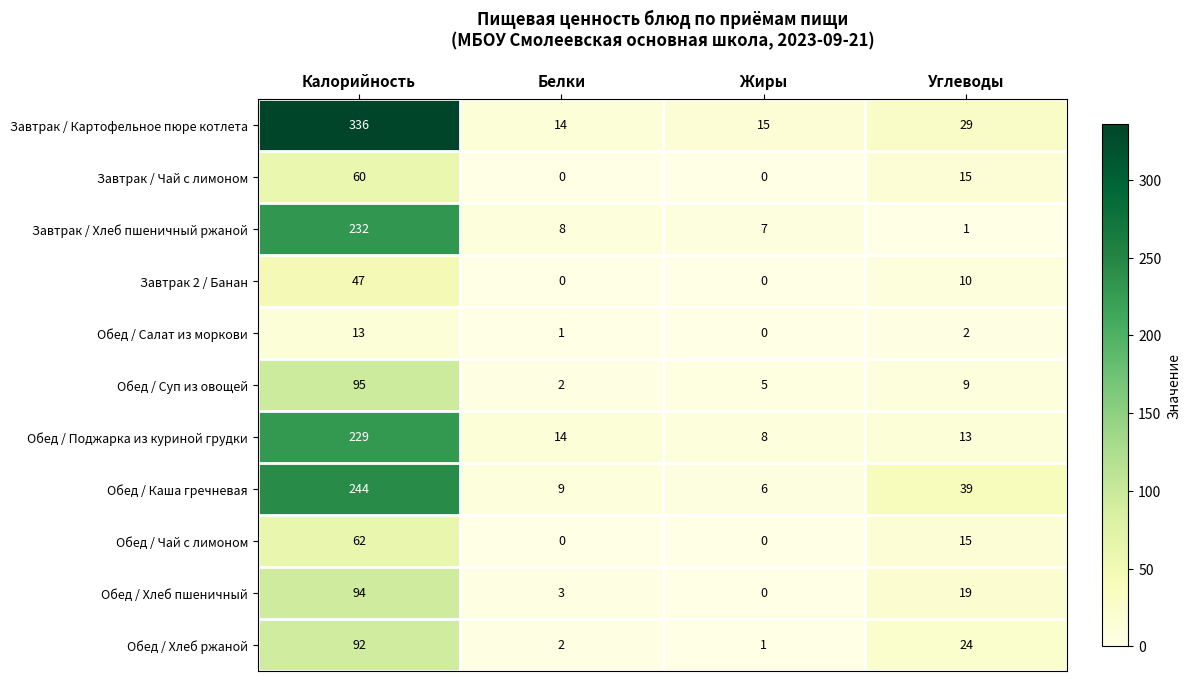

Rank the series by their maximum value, from highest to lowest.

Завтрак / Картофельное пюре котлета, Обед / Каша гречневая, Завтрак / Хлеб пшеничный ржаной, Обед / Поджарка из куриной грудки, Обед / Суп из овощей, Обед / Хлеб пшеничный, Обед / Хлеб ржаной, Обед / Чай с лимоном, Завтрак / Чай с лимоном, Завтрак 2 / Банан, Обед / Салат из моркови